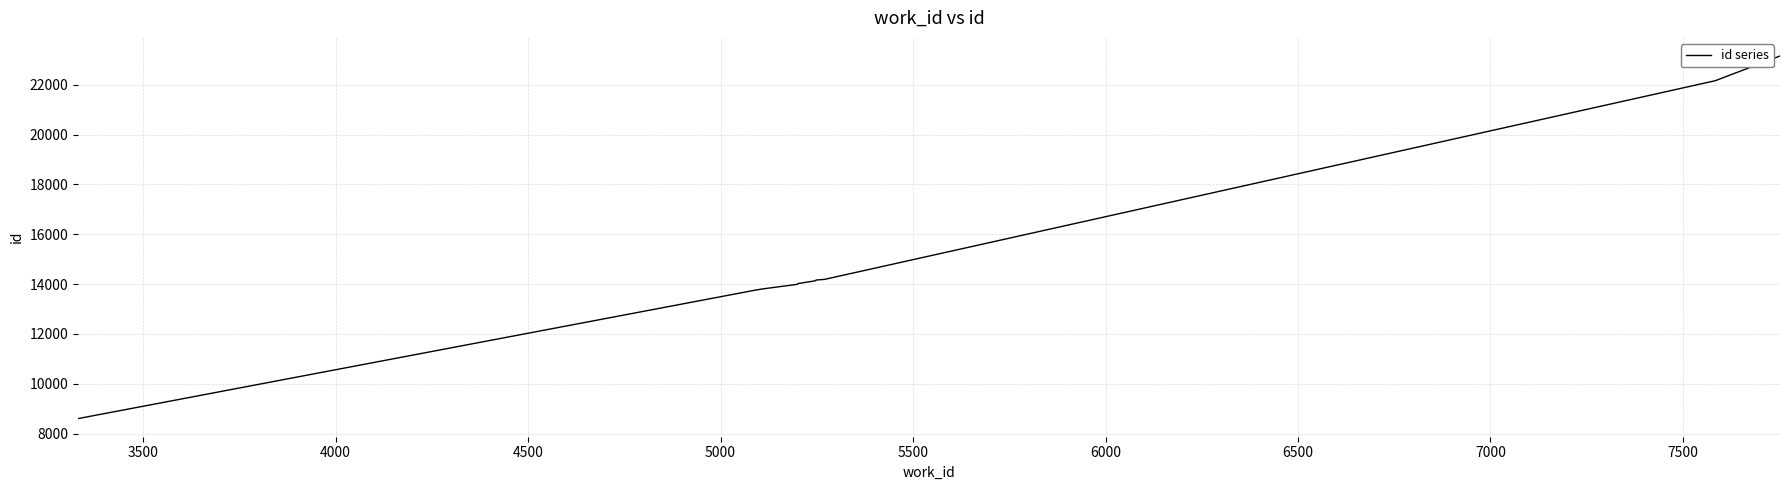

What is the difference between the maximum and minimum values?

14550